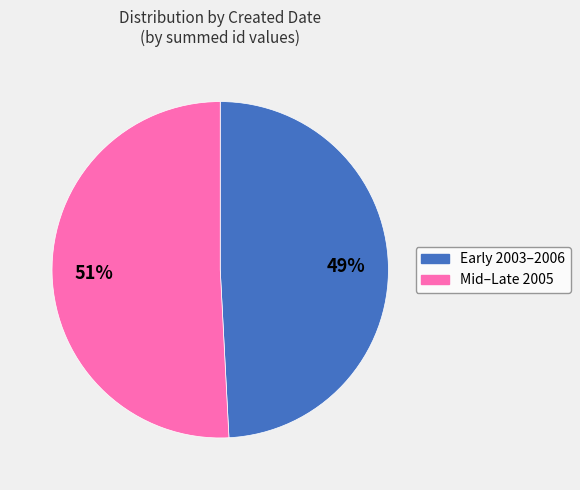

To the nearest percent, what is the average slice percentage?

50%